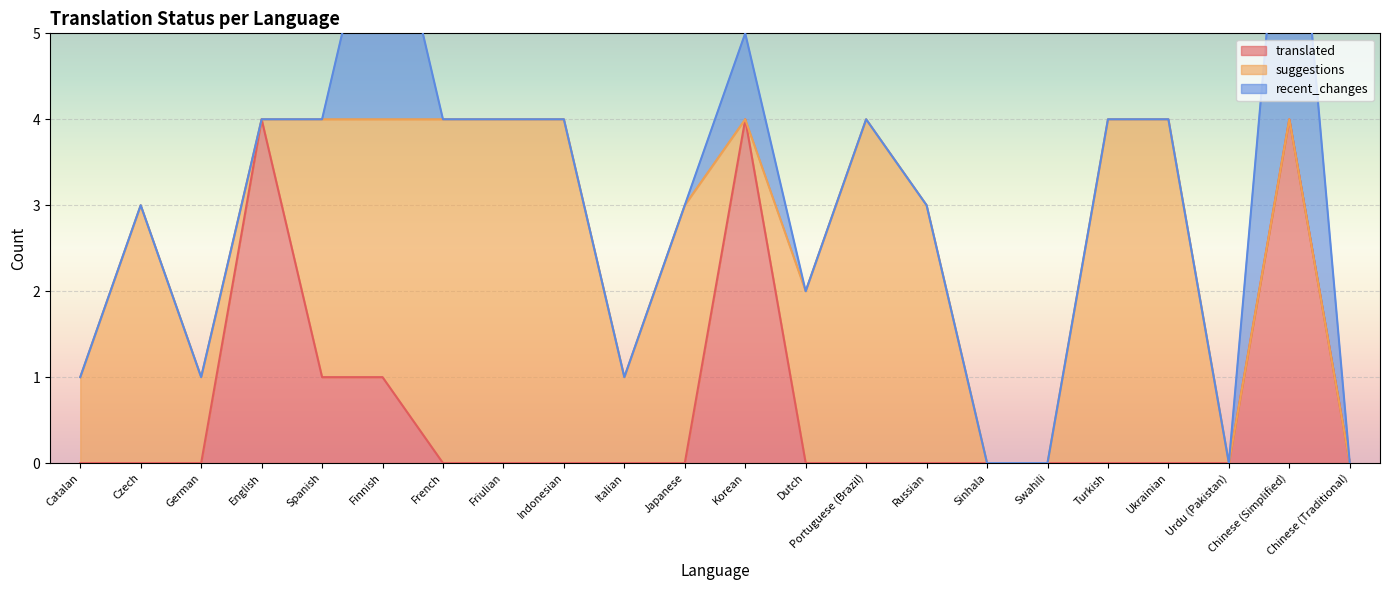

List the series in order of their overall mean, highest first.

suggestions, translated, recent_changes